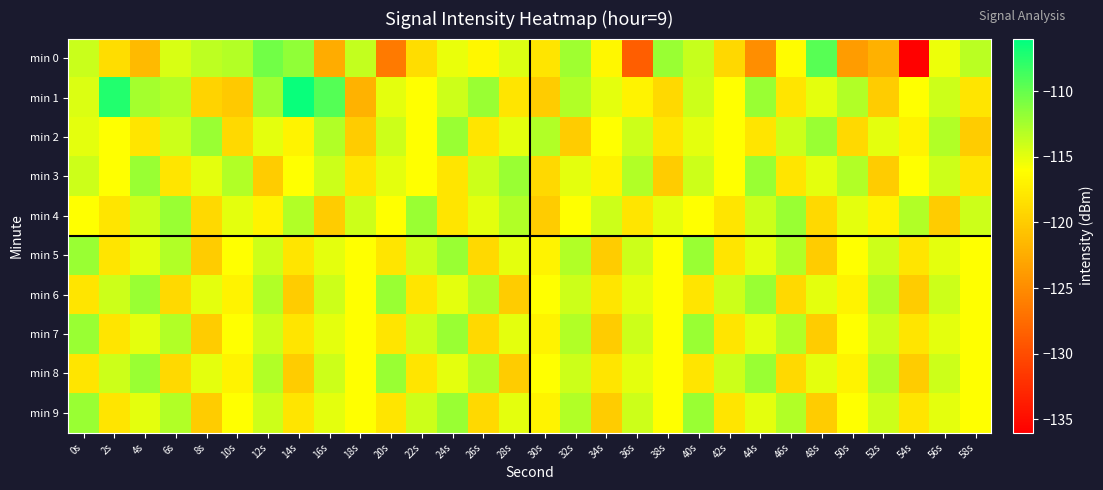

Which series has the largest total across all categories?

min 1